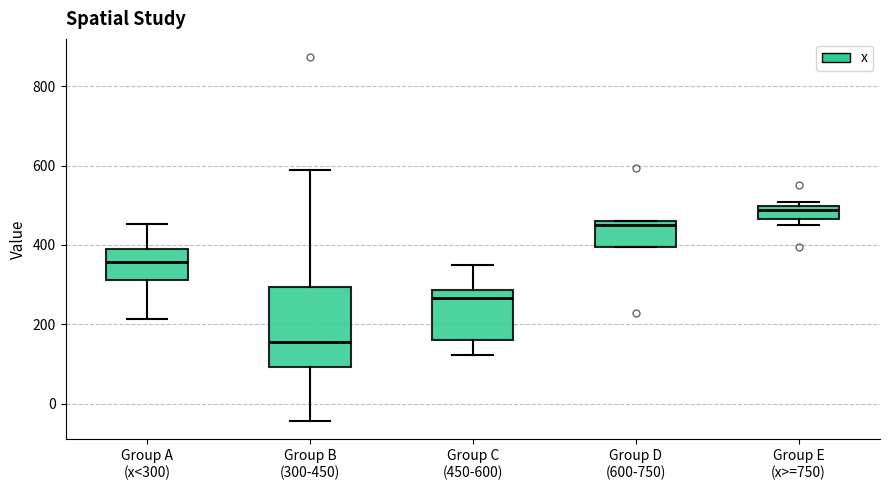

Reading left to right, read every box against the y-axis: the position of its median line, the range the box covers, and the ends of its whiskers. The values are not printed on the chart, so give them approximately, as read against the axis.

Group A (x<300): median 360, box 320 to 400, whiskers 220 to 460
Group B (300-450): median 160, box 100 to 300, whiskers -40 to 580
Group C (450-600): median 260, box 160 to 280, whiskers 120 to 360
Group D (600-750): median 440, box 400 to 460, whiskers 400 to 460
Group E (x>=750): median 480, box 460 to 500, whiskers 460 (just below the box's lower edge) to 500 (just above the box's upper edge)